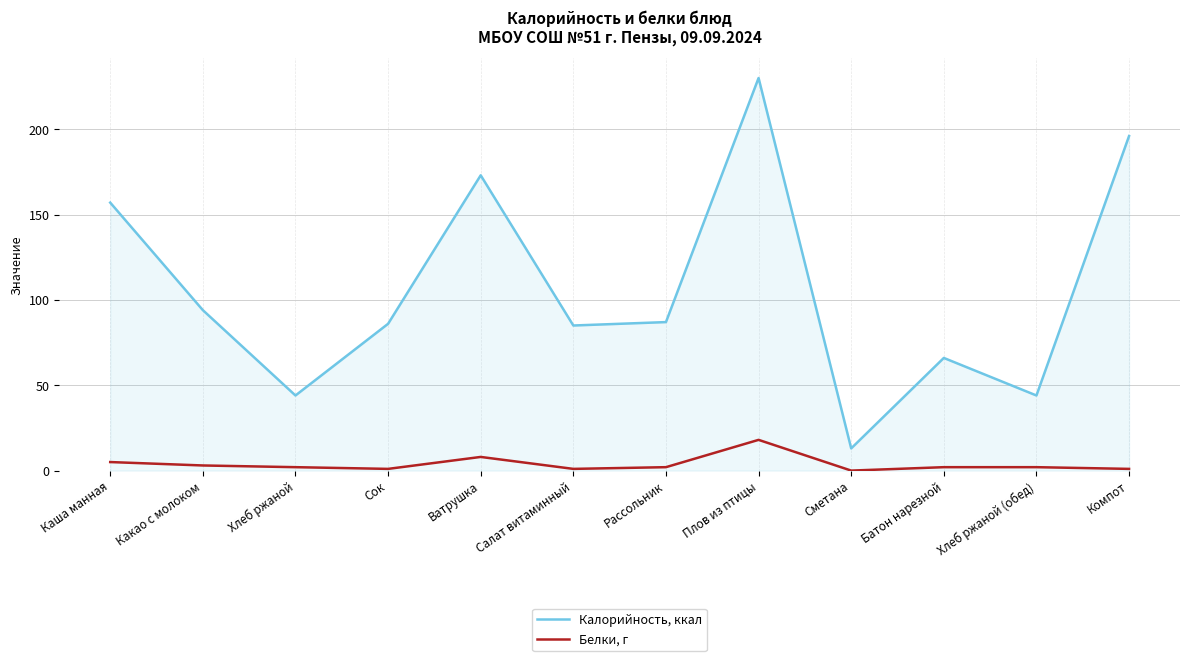

Which label corresponds to the largest value in the chart?

Плов из птицы